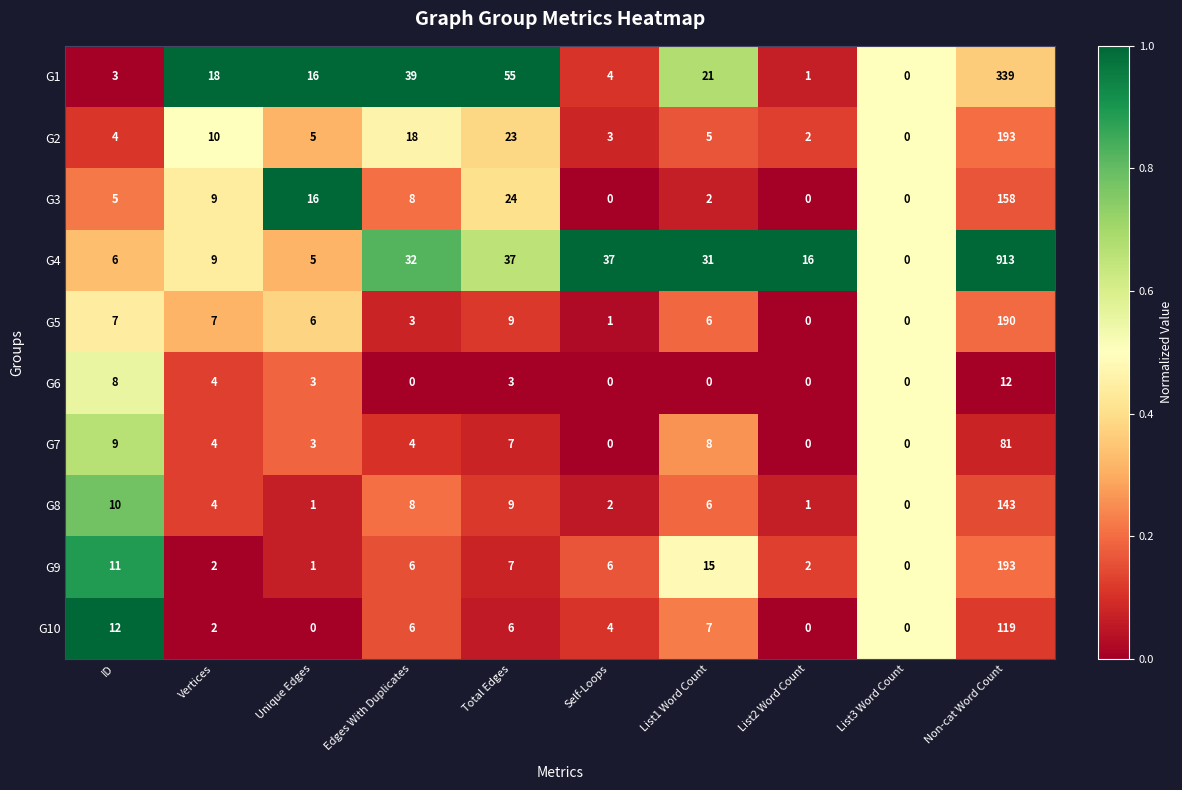

What is the average value of the G7 series?

12